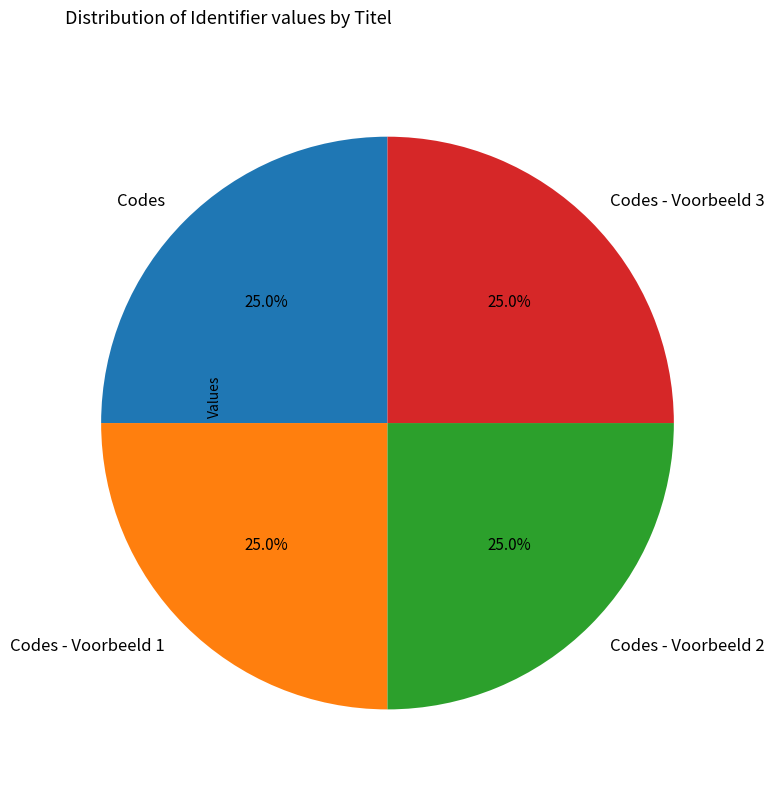

What portion of the pie excludes Codes?

75.0%